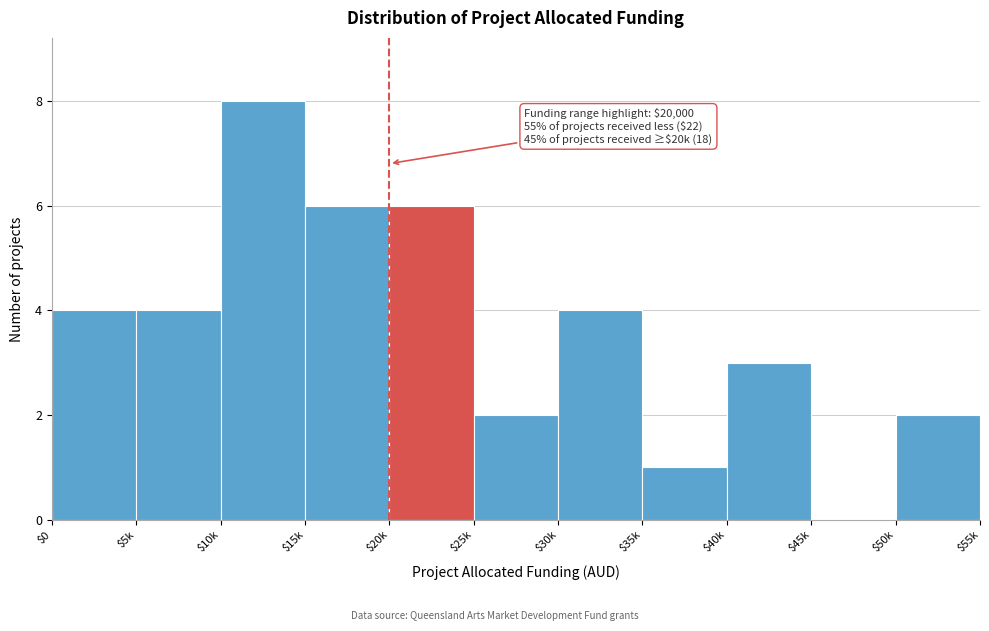

What is the maximum value shown in the chart?

8